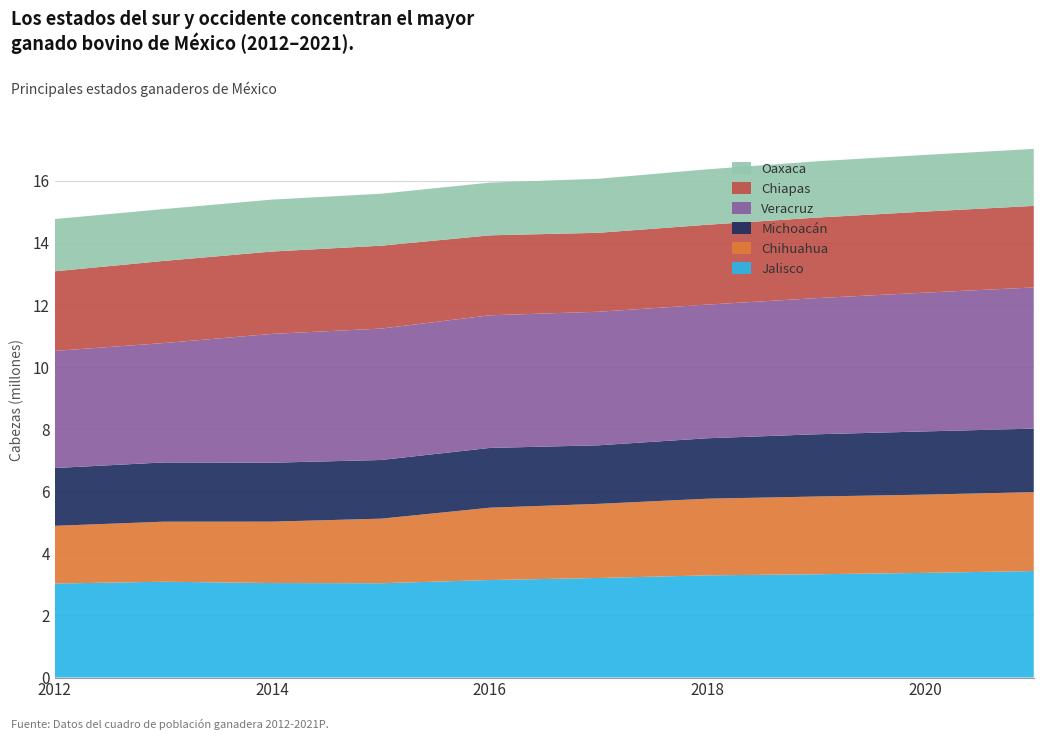

Reading left to right, transcribe all the data shown in this chart.

Jalisco: 2012=3026783	2013=3085320	2014=3043172	2015=3036818	2016=3140602	2017=3206495	2018=3290786	2019=3326573	2020=3370866	2021=3430721
Chihuahua: 2012=1860005	2013=1935016	2014=1978363	2015=2080550	2016=2329919	2017=2388411	2018=2469946	2019=2504286	2020=2521501	2021=2541241
Michoacán: 2012=1861383	2013=1909078	2014=1899026	2015=1890279	2016=1925787	2017=1886326	2018=1947667	2019=2005272	2020=2036503	2021=2045972
Veracruz: 2012=3774668	2013=3844989	2014=4150377	2015=4233896	2016=4273827	2017=4302814	2018=4306215	2019=4386162	2020=4470648	2021=4549067
Chiapas: 2012=2564409	2013=2646806	2014=2653408	2015=2670563	2016=2575615	2017=2544219	2018=2572877	2019=2594339	2020=2611432	2021=2627827
Oaxaca: 2012=1684239	2013=1670226	2014=1673581	2015=1674593	2016=1698450	2017=1741741	2018=1785211	2019=1813434	2020=1826633	2021=1835040